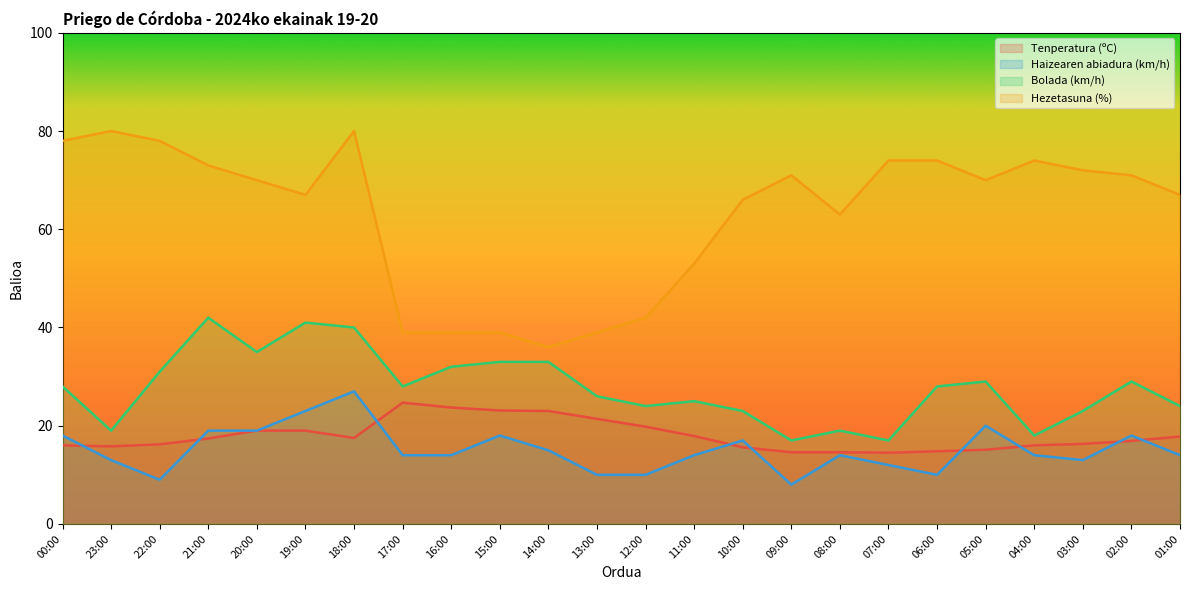

Which series has the widest spread of values?

Hezetasuna (%)